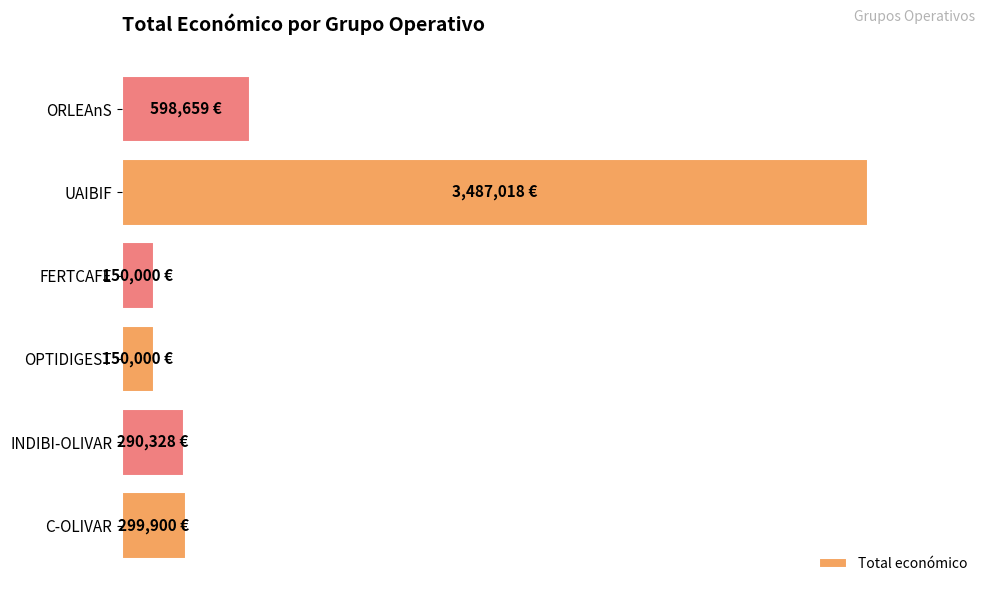

Does the chart contain any negative values?

No